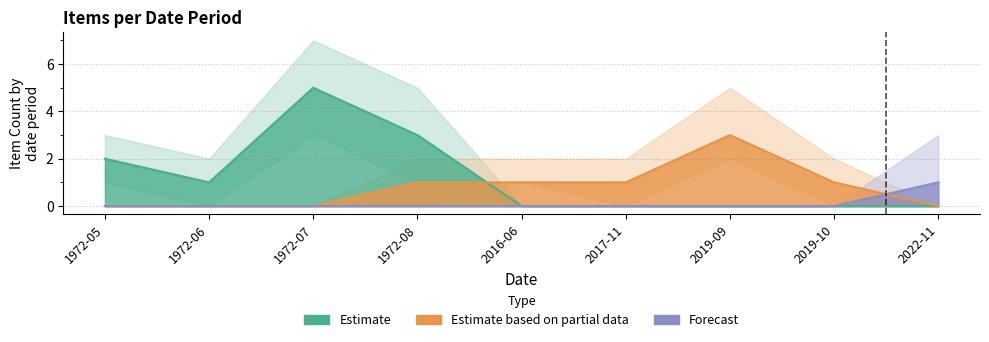

How many times do Estimate and Estimate based on partial data cross each other?

1